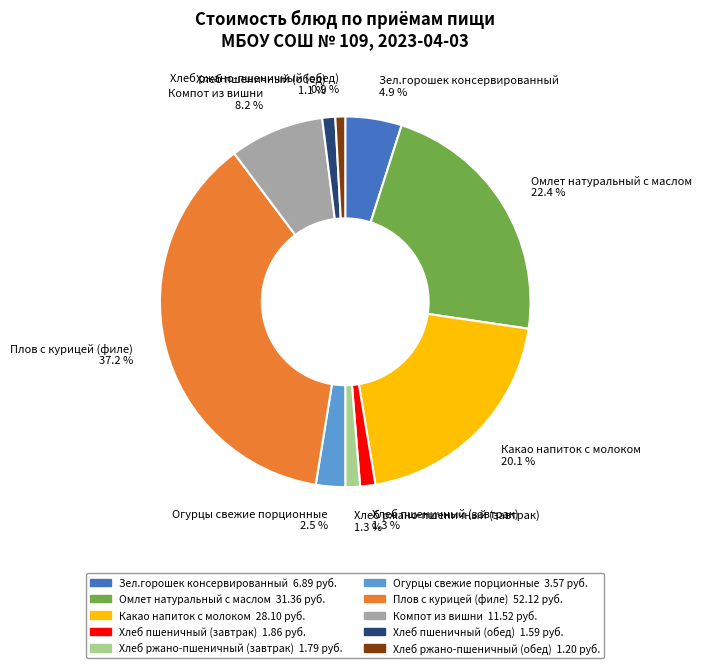

Combined, do Плов с курицей (филе) and Хлеб ржано-пшеничный (обед) account for over 50%?

No